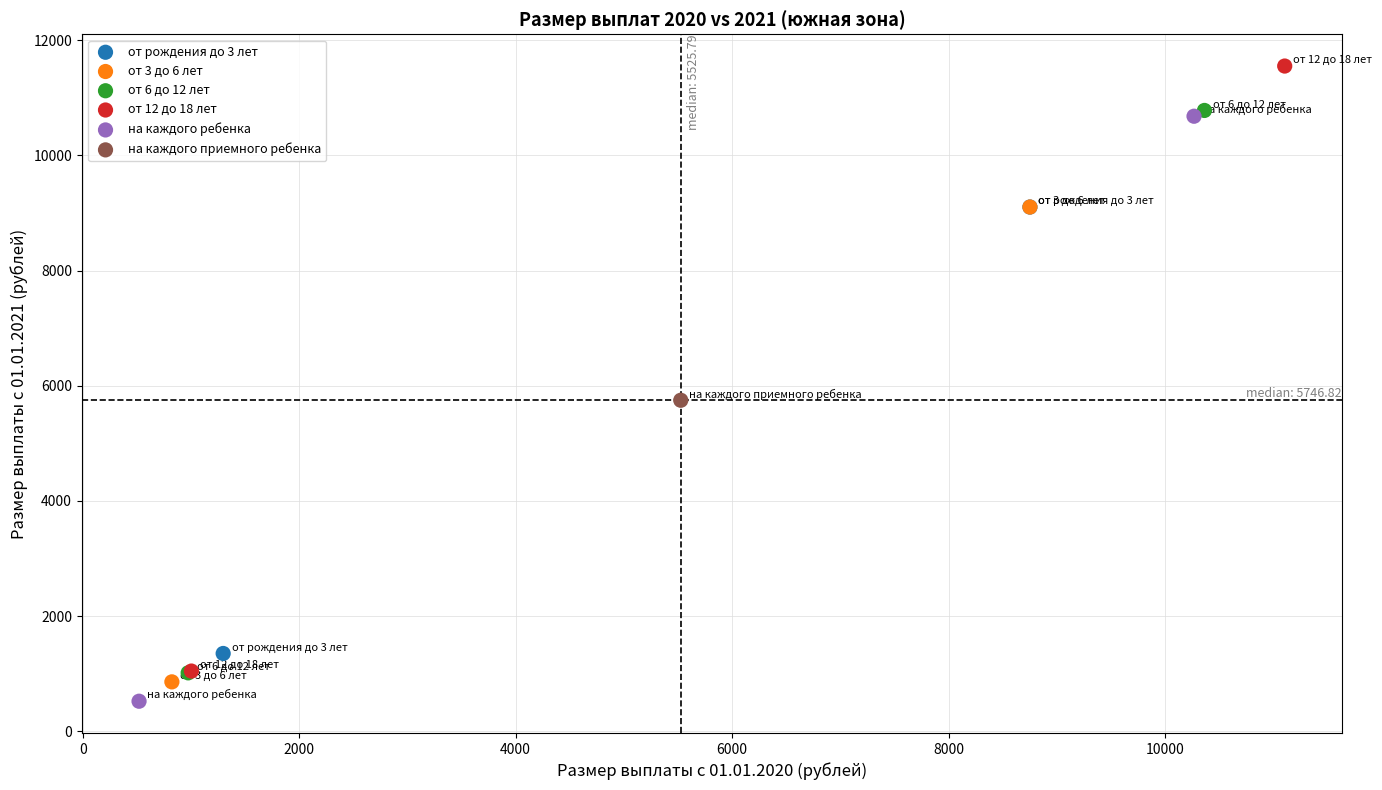

What are all the series names shown in the legend?

от рождения до 3 лет, от 3 до 6 лет, от 6 до 12 лет, от 12 до 18 лет, на каждого ребенка, на каждого приемного ребенка